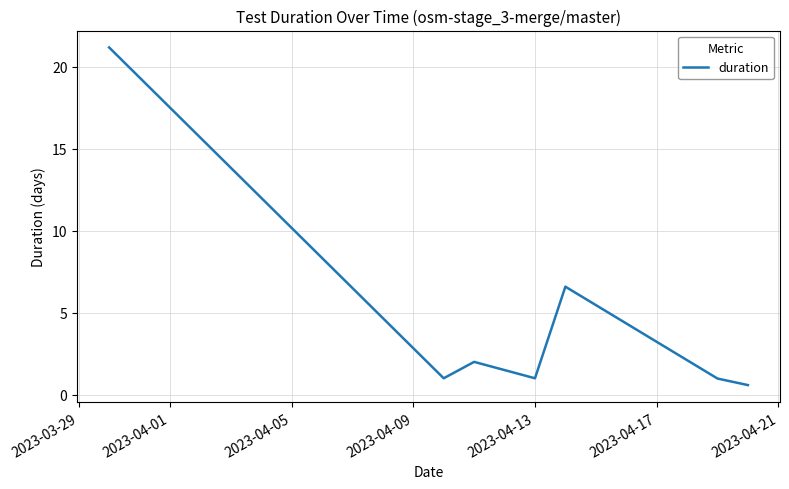

Reading left to right, transcribe all the data shown in this chart.

21.2	1.0	2.0	1.0	6.6	1.0	0.6